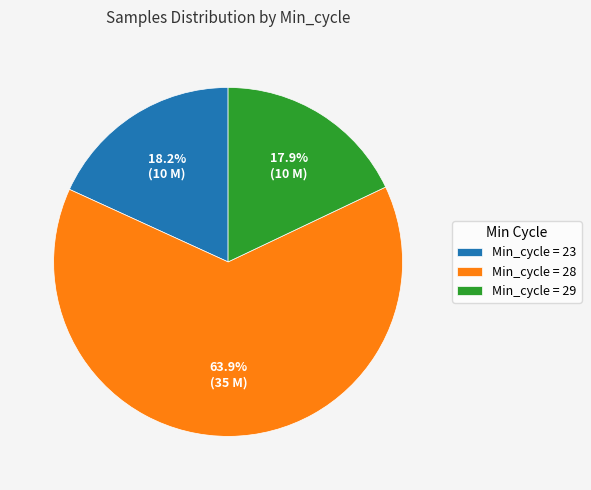

What is the total percentage of Min_cycle = 23 and Min_cycle = 28?

82.1%